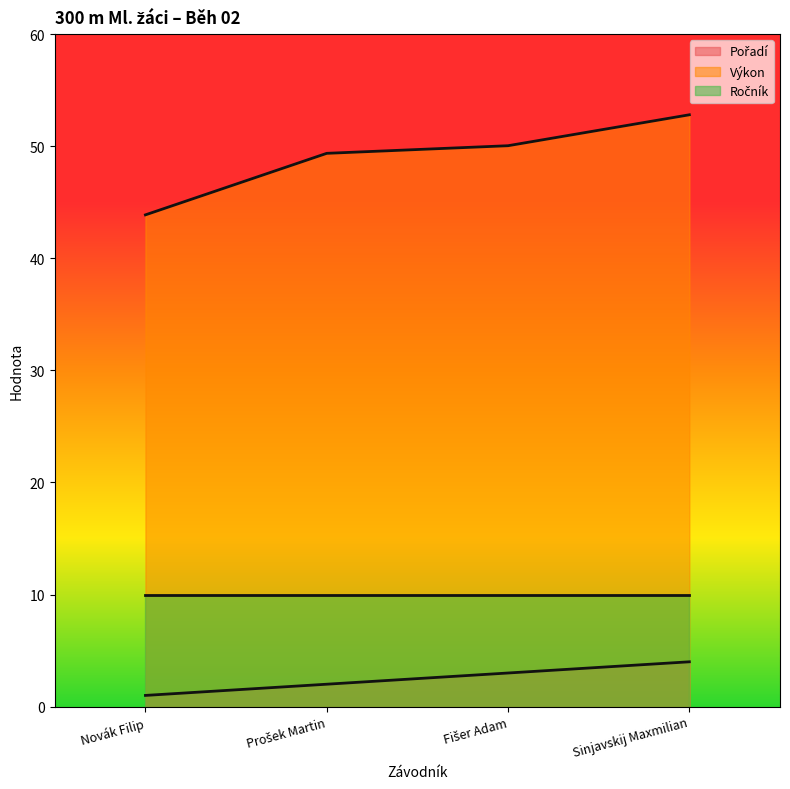

What is the spread (max minus min) of values at Sinjavskij Maxmilian?

48.8